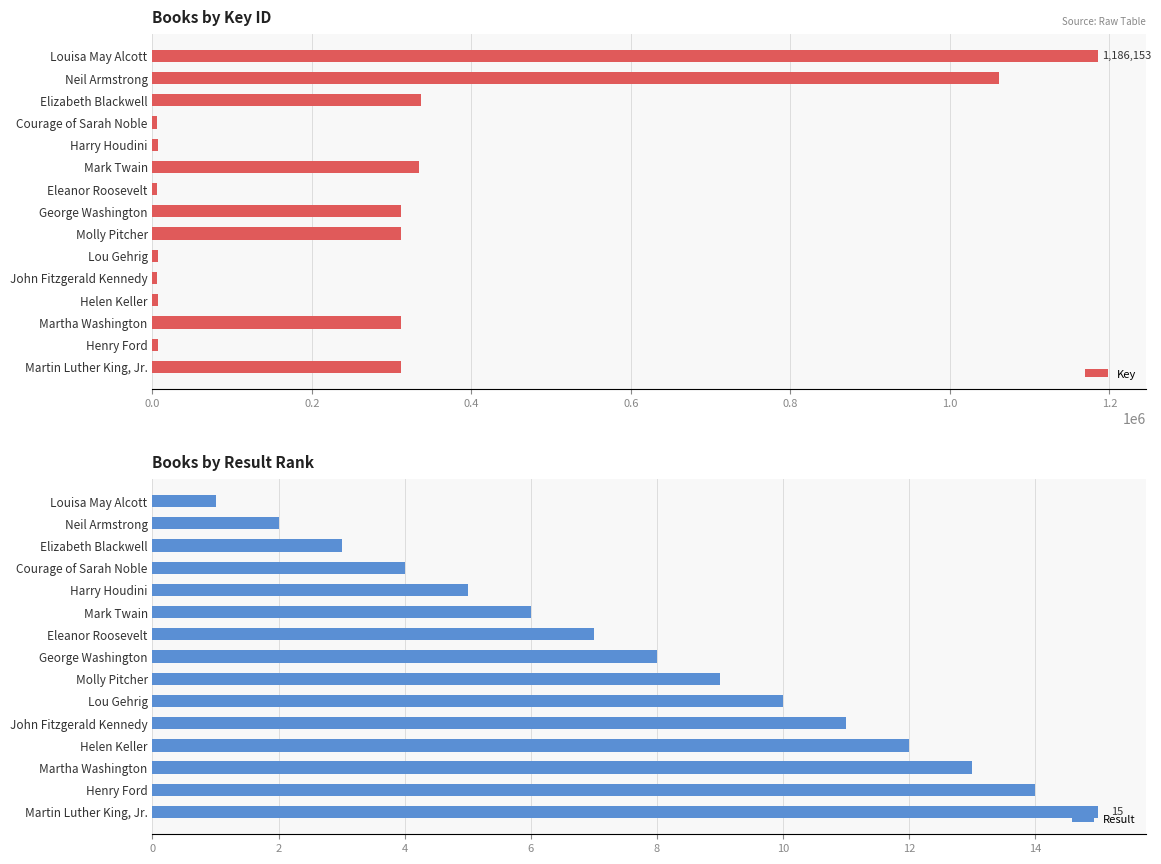

List the labels in order of Key value, largest first.

Louisa May Alcott, Neil Armstrong, Elizabeth Blackwell, Mark Twain, Martha Washington, George Washington, Molly Pitcher, Martin Luther King, Jr., Harry Houdini, Henry Ford, Lou Gehrig, Helen Keller, John Fitzgerald Kennedy, Courage of Sarah Noble, Eleanor Roosevelt